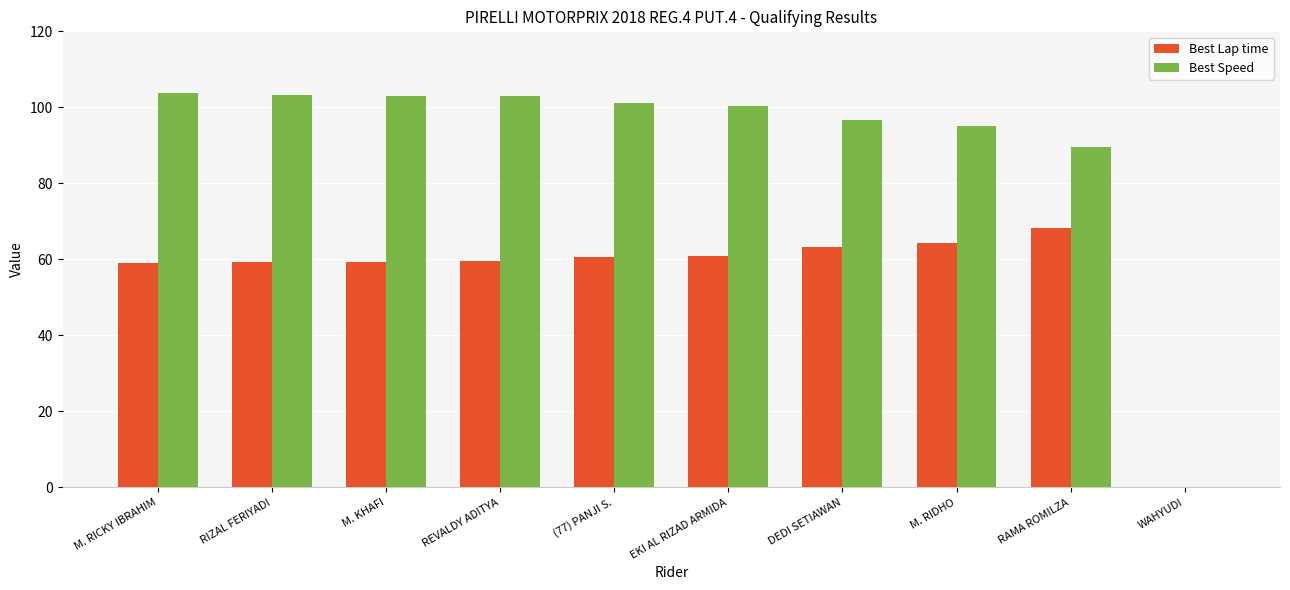

At which label does Best Lap time reach its peak?

RAMA ROMILZA